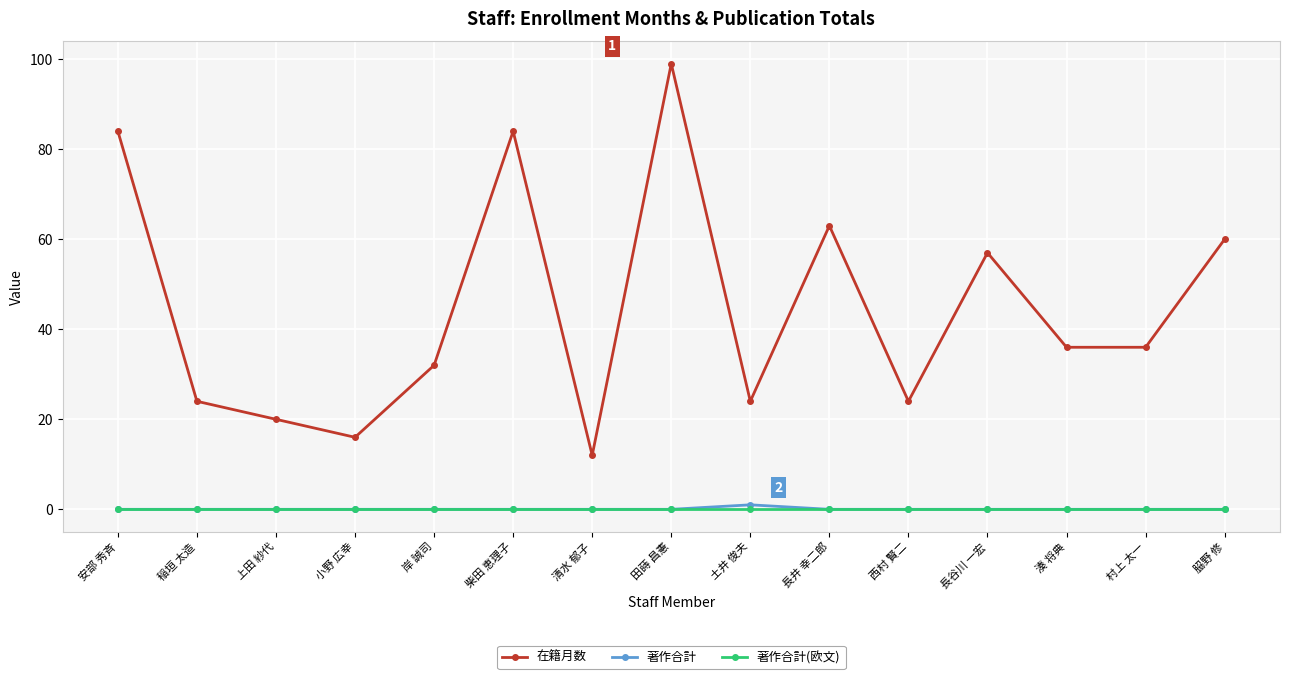

What is the difference between the maximum and minimum values in the 在籍月数 series?

87